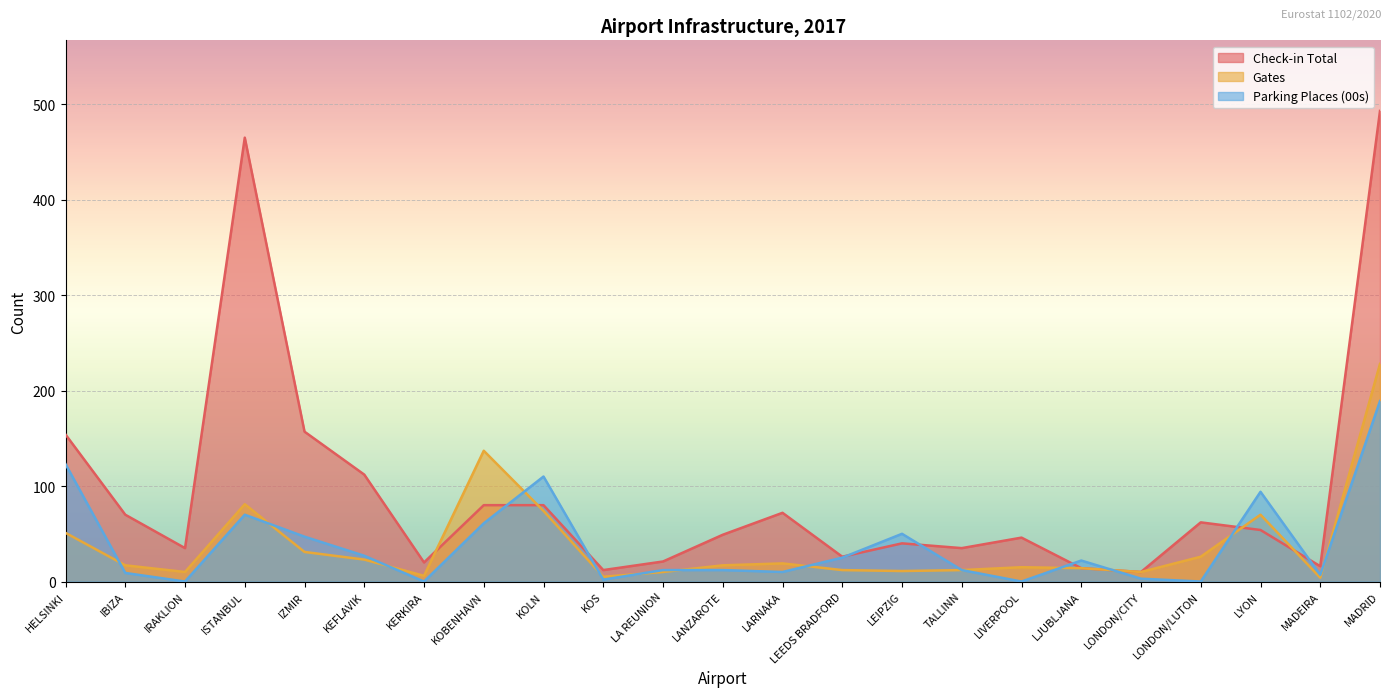

How many lines are shown in the chart?

3